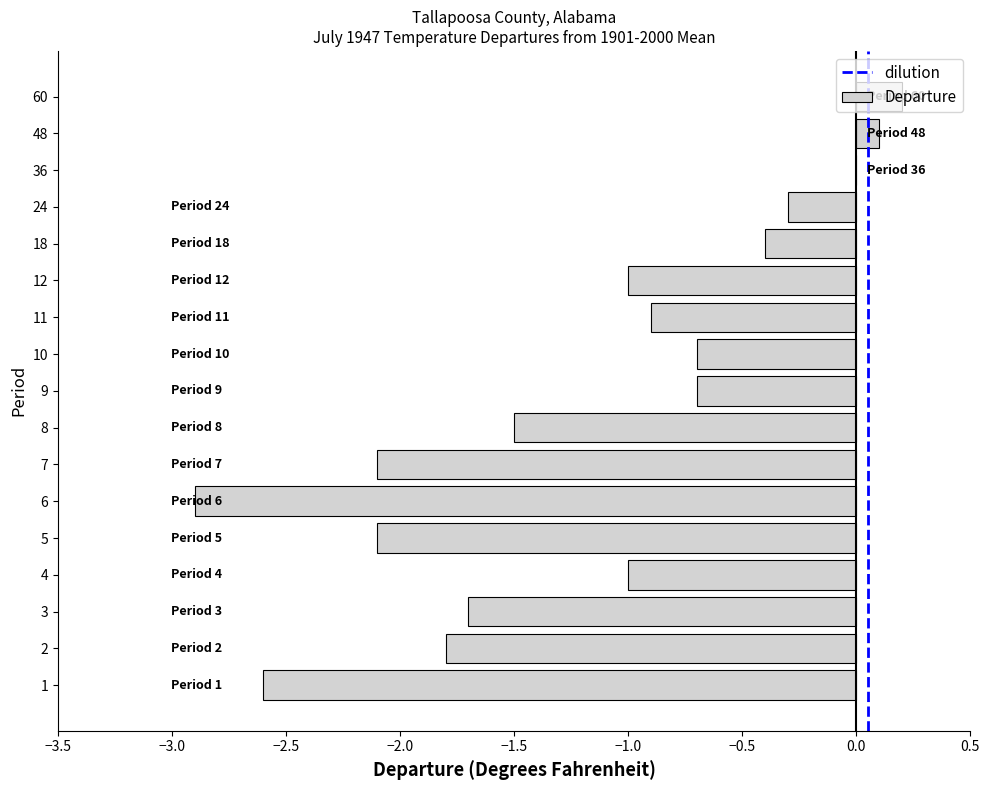

What is the maximum value shown in the chart?

0.2